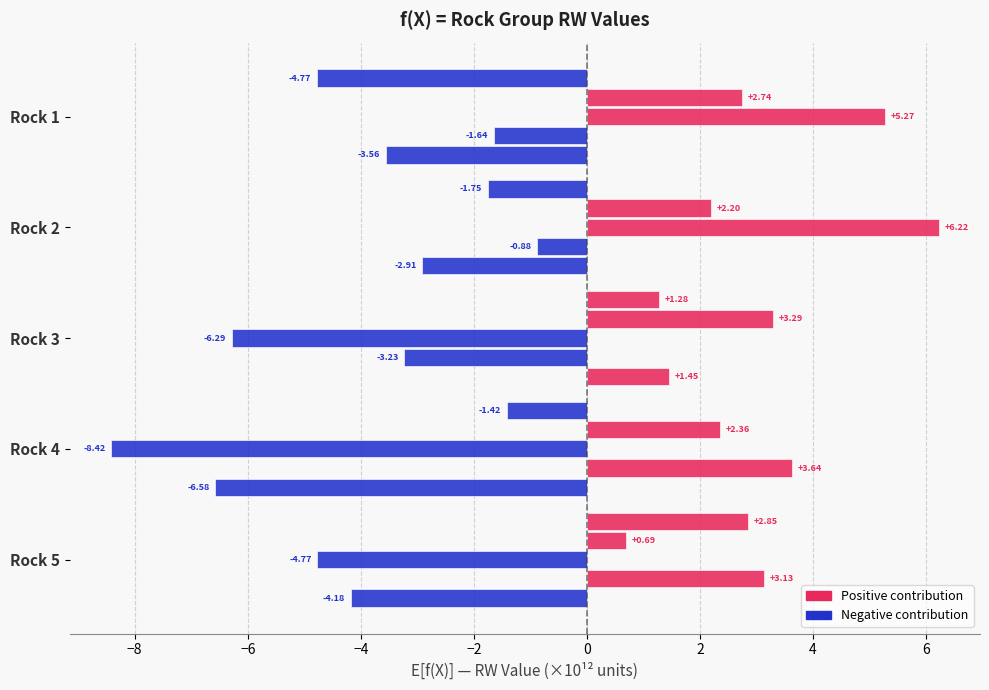

How many data points does each series have?

5